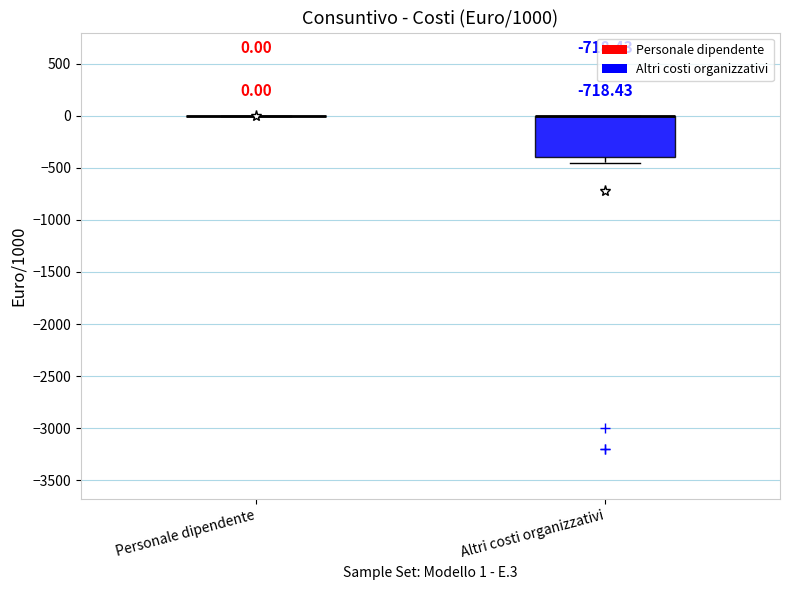

Which box is the tallest, from its lower edge to its upper edge?

Altri costi organizzativi